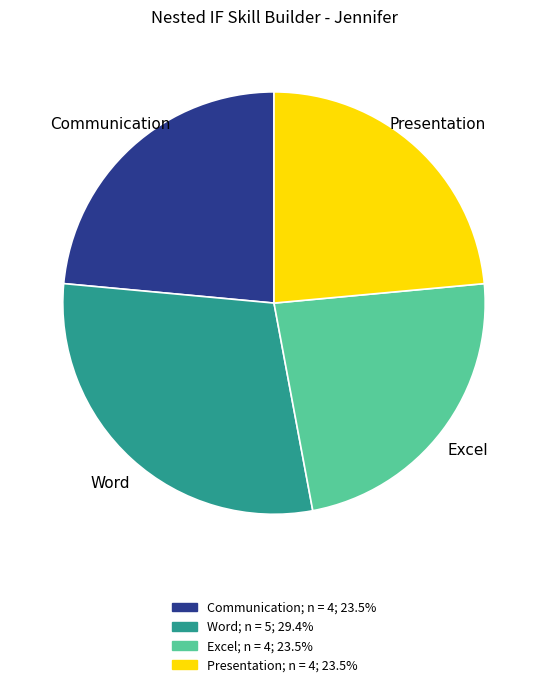

Count the number of slices in the pie.

4